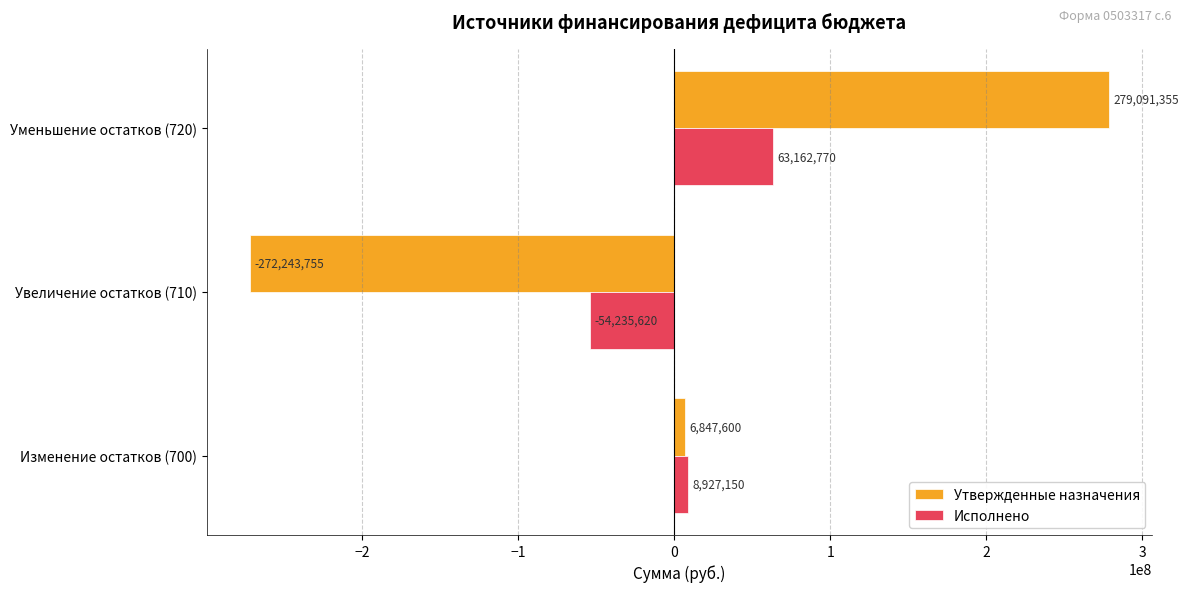

At which category is the sum across all series the highest?

Уменьшение остатков (720)